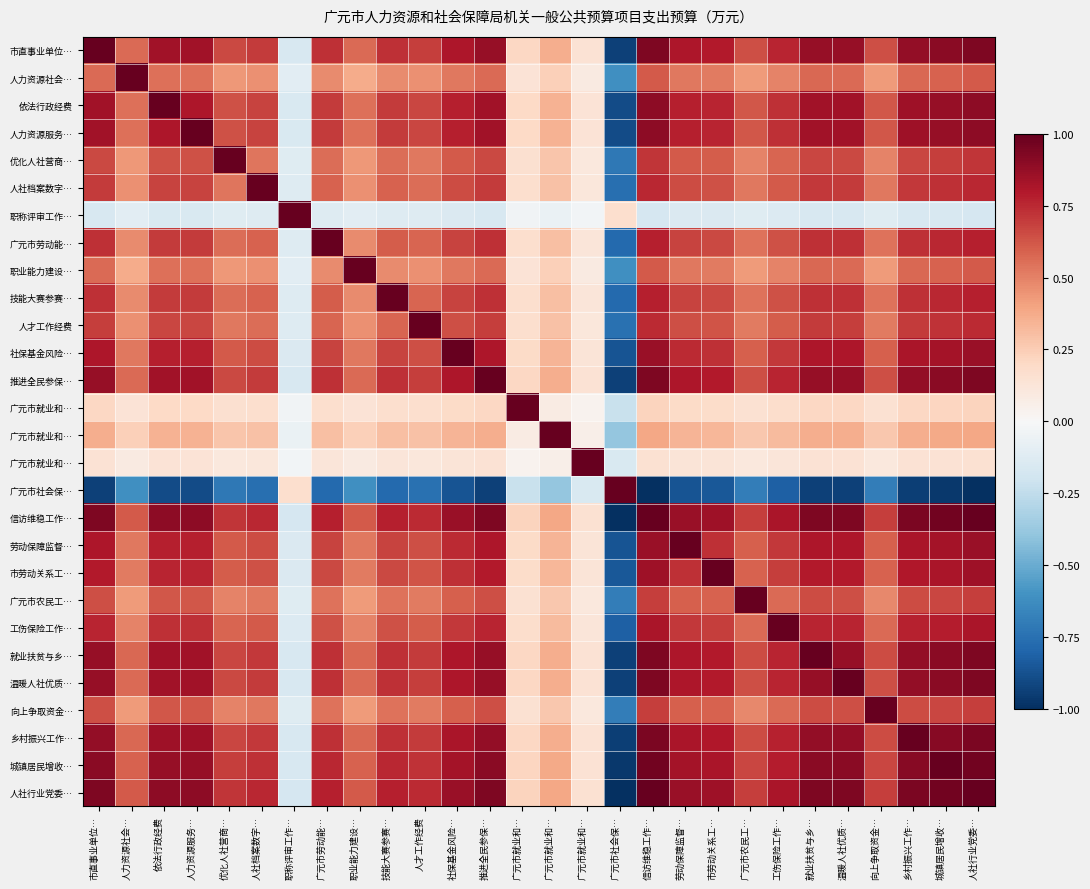

What is the spread (max minus min) of values at 就业扶贫与乡…?

1.9